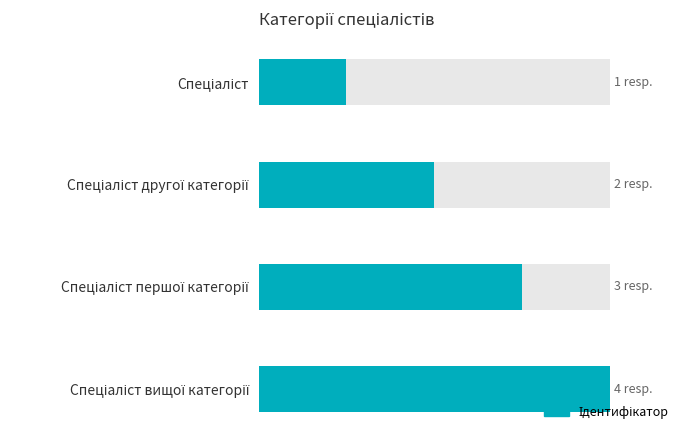

List the labels in order of value, largest first.

Спеціаліст вищої категорії, Спеціаліст першої категорії, Спеціаліст другої категорії, Спеціаліст